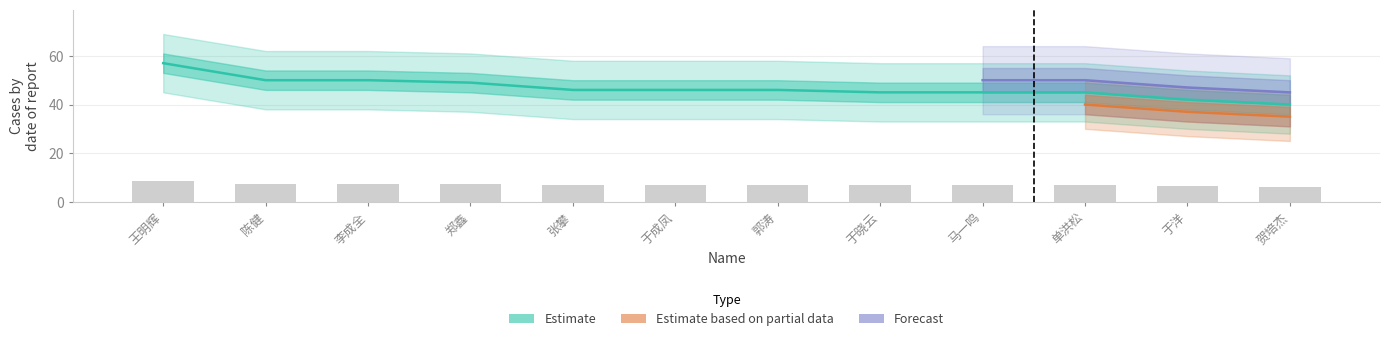

Is the value of Estimate at 单洪松 greater than the value of Estimate based on partial data at 李成全?

Yes